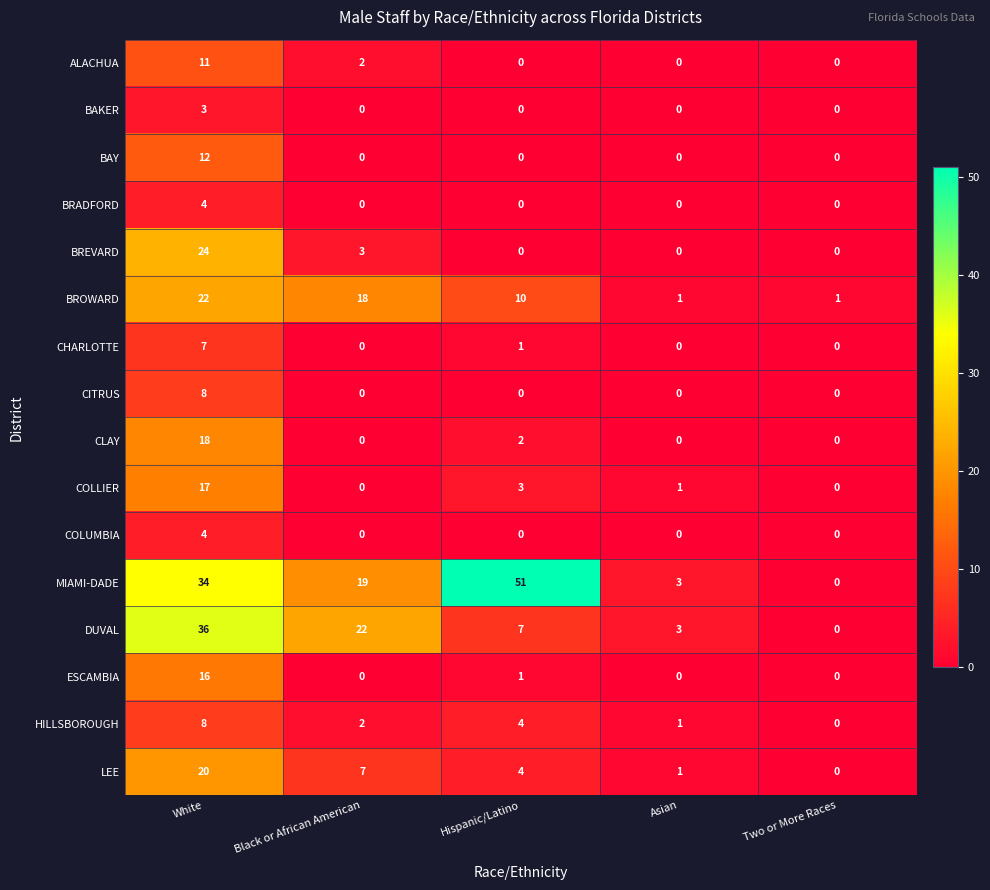

How many values in ALACHUA are above zero?

2